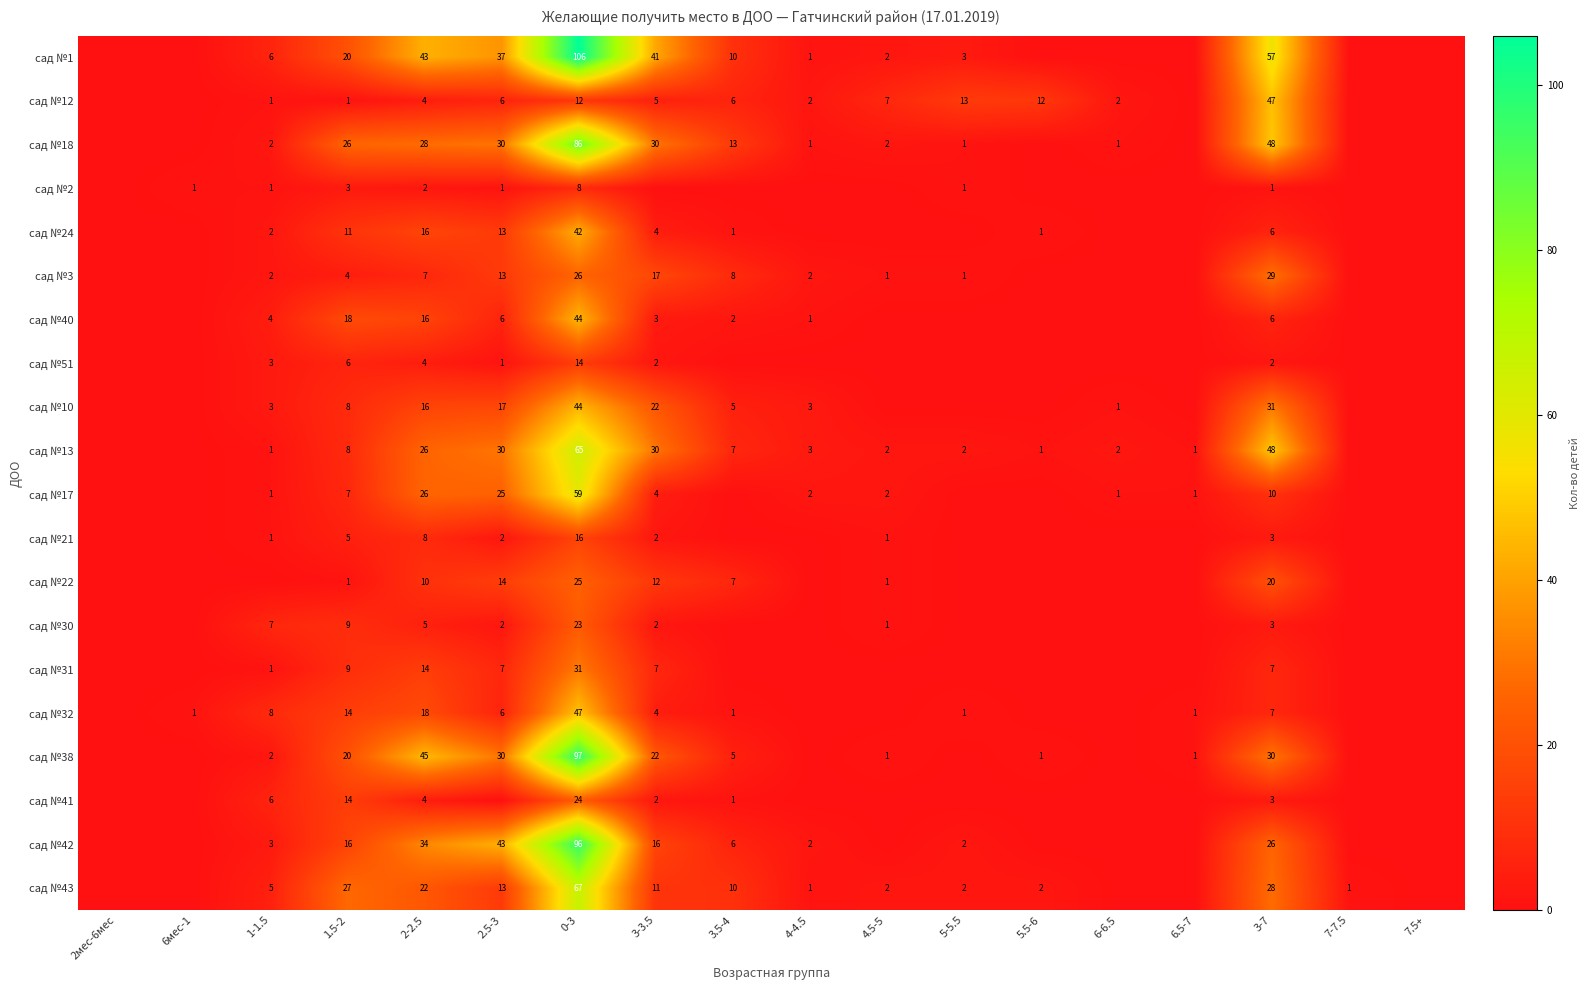

Which series changed the most between 1.5-2 and 3-7?

сад №12